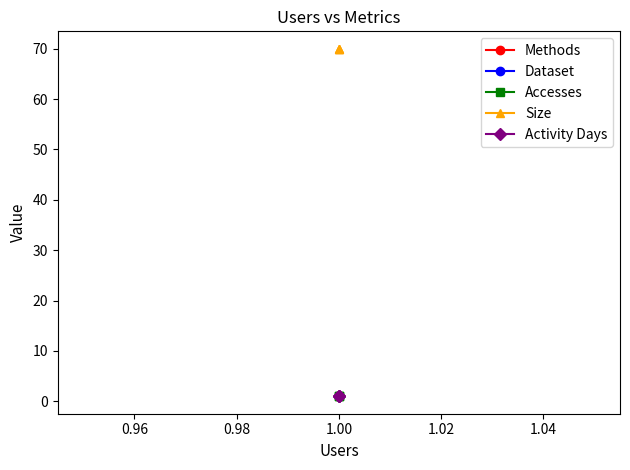

Which has a higher value, 1.00 or 1.00?

1.00